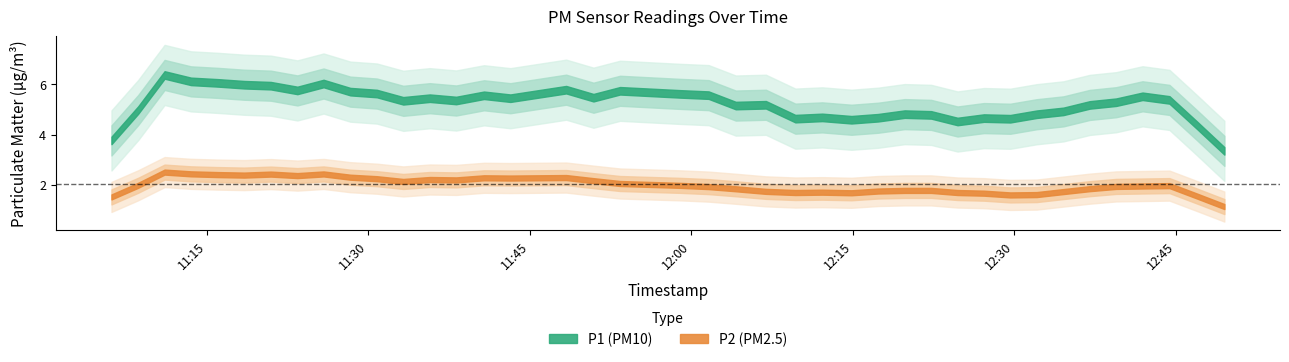

Between 20 and 23, which series saw the biggest shift?

P1